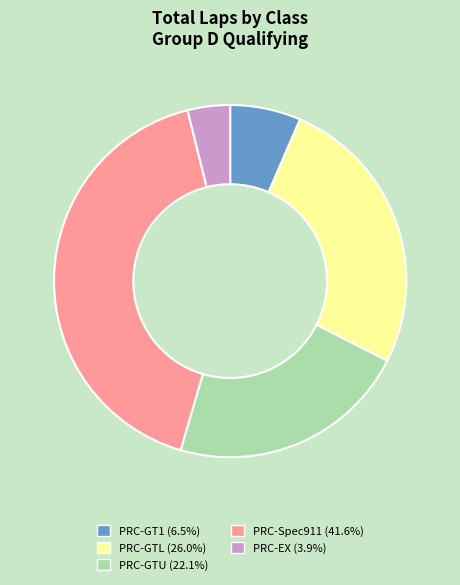

How many slices are in this pie chart?

5